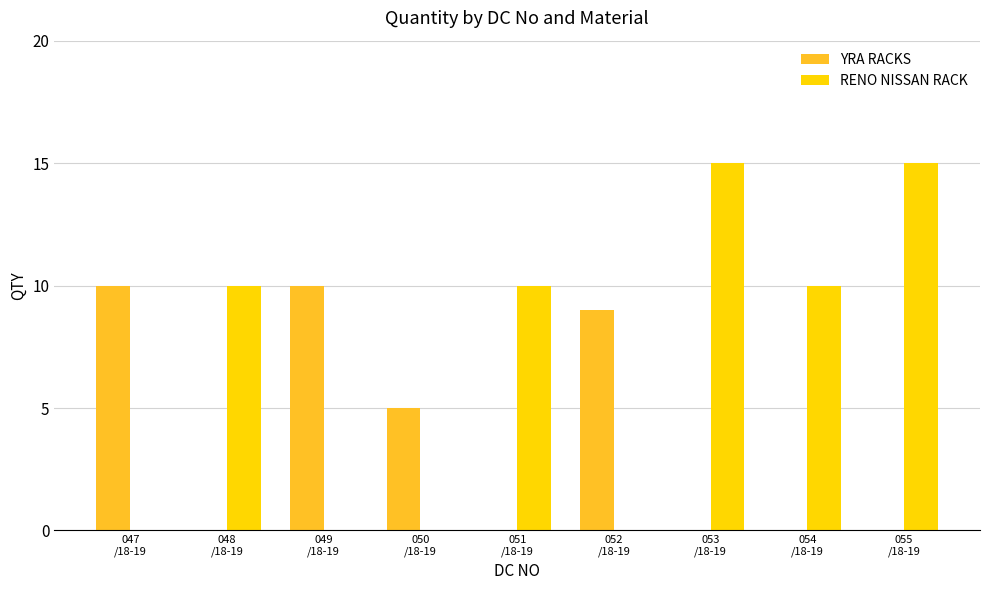

Is it true that YRA RACKS equals 0 at 054
/18-19?

True